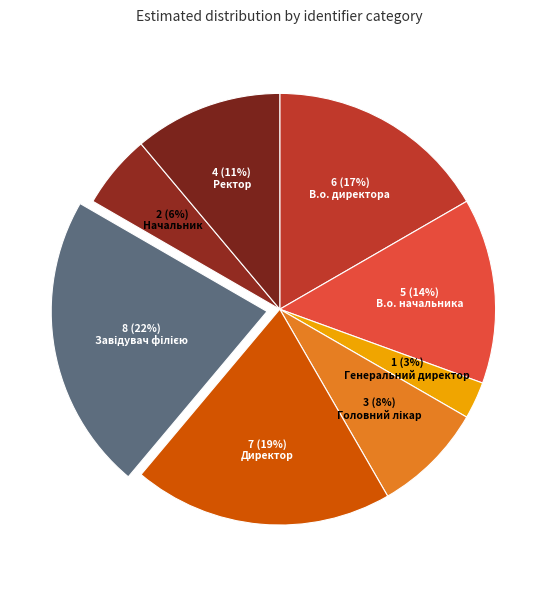

To the nearest percent, what is the combined percentage of Ректор and В.о. начальника?

25%